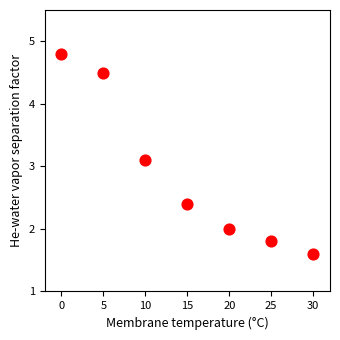

What is the range of X values (max minus min)?

30.0